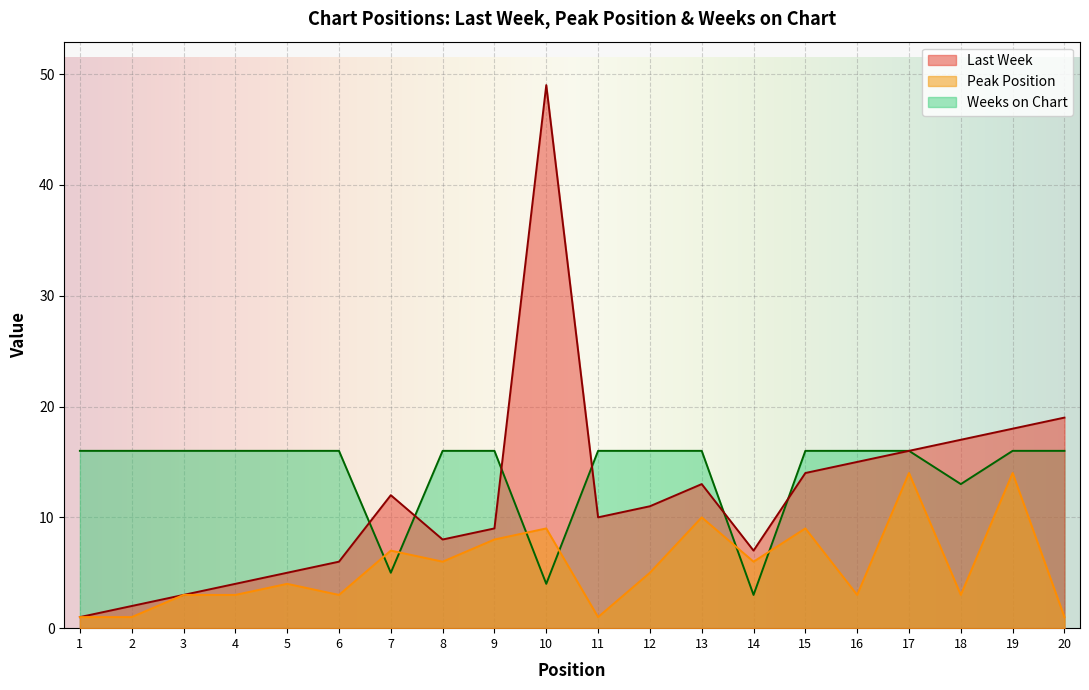

How many lines are shown in the chart?

3